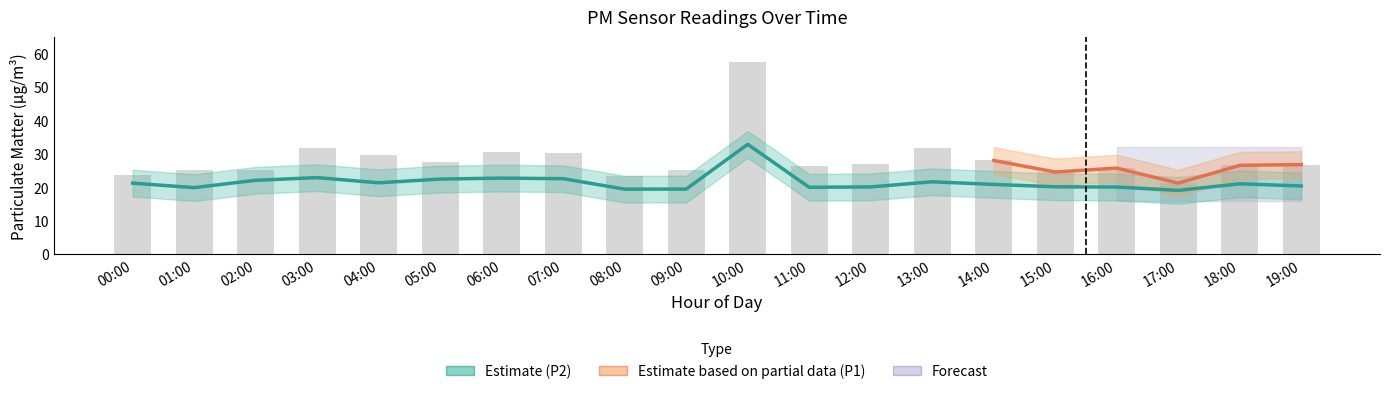

True or false: P1 has a value of 12.9 at 12:00.

False